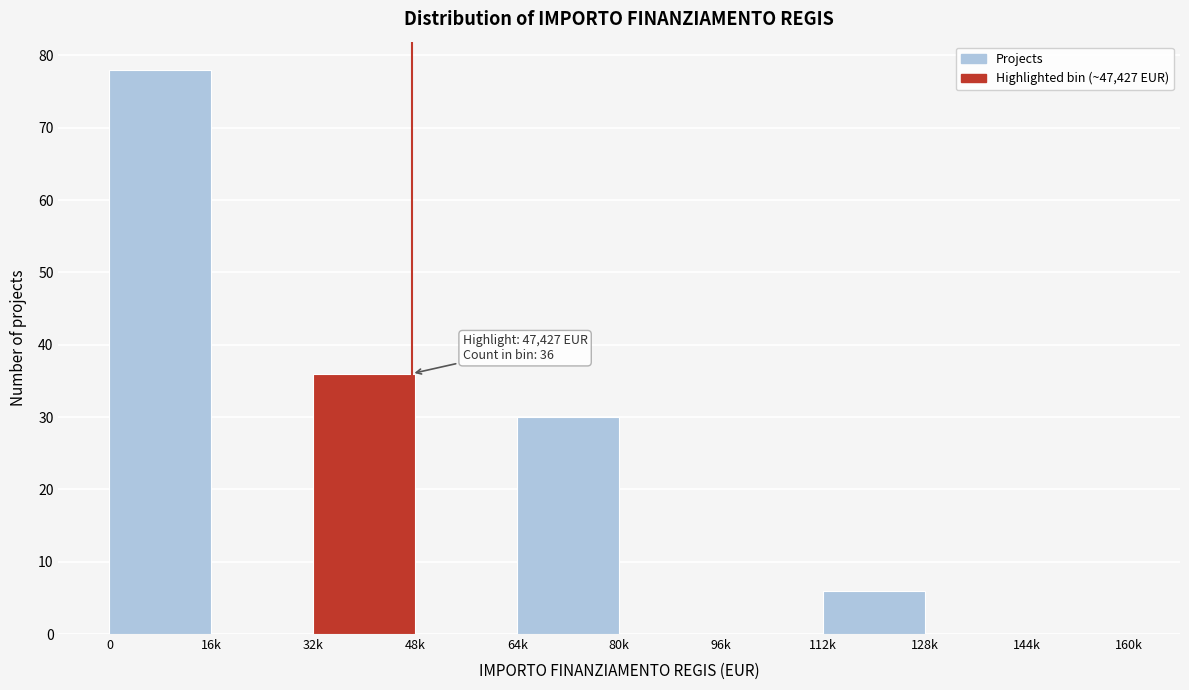

Reading left to right, transcribe all the data shown in this chart.

0=78	16k=0	32k=36	48k=0	64k=30	80k=0	96k=0	112k=6	128k=0	144k=0